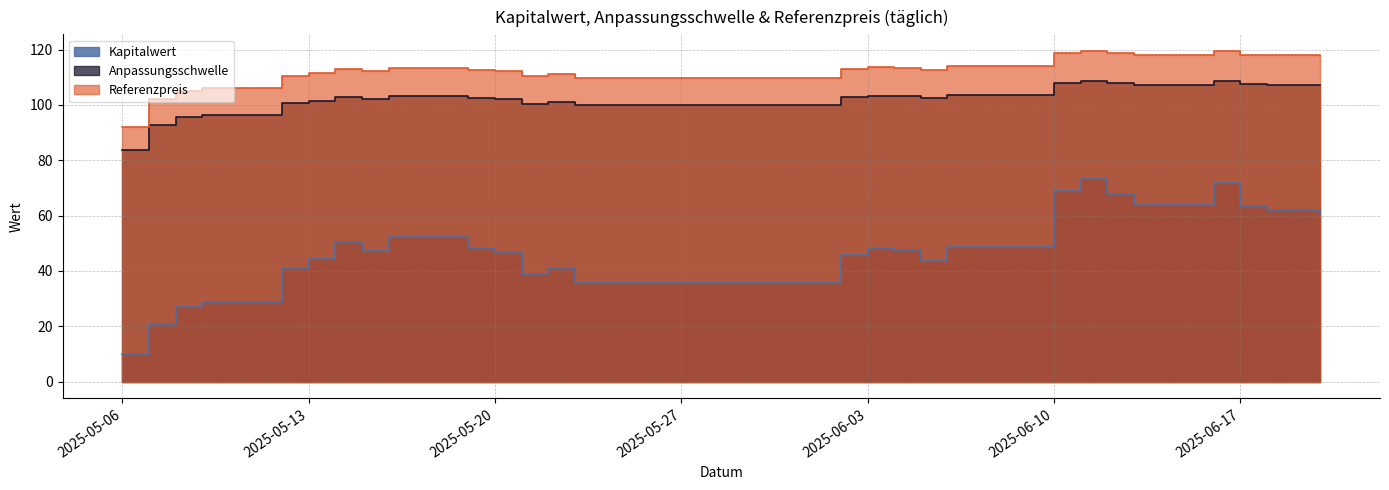

Is the value of Anpassungsschwelle at 2025-06-05 greater than the value of Referenzpreis at 2025-06-11?

No